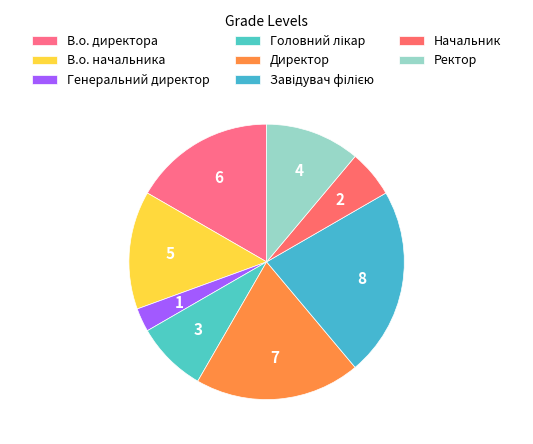

Rank the categories by value from highest to lowest.

Завідувач філією, Директор, В.о. директора, В.о. начальника, Ректор, Головний лікар, Начальник, Генеральний директор